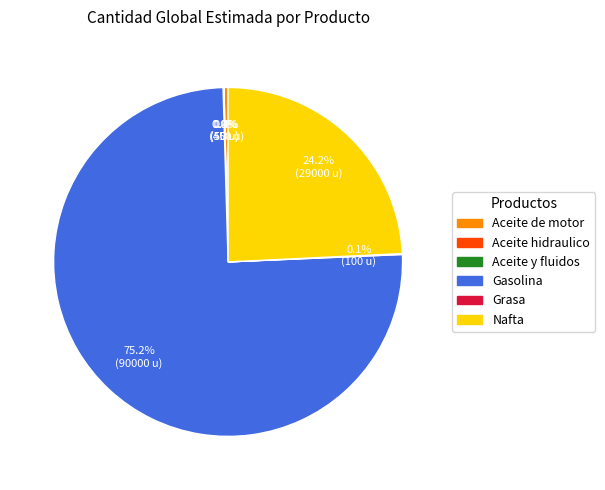

Is the sum of Aceite de motor and Nafta greater than half?

No